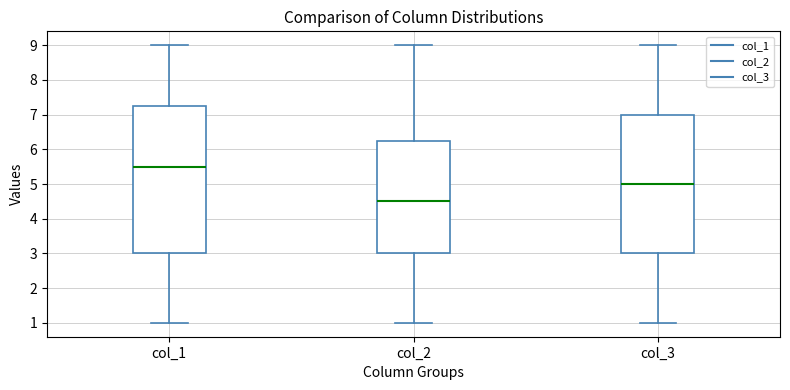

Reading left to right, transcribe this box plot: for each box, give where its median line is, the range the box spans, and where its two whiskers end, as read against the y-axis. The values are not printed on the chart, so give them approximately, as read against the axis.

col_1: median 5.5, box 3.0 to 7.3, whiskers 1.0 to 9.0
col_2: median 4.5, box 3.0 to 6.3, whiskers 1.0 to 9.0
col_3: median 5.0, box 3.0 to 7.0, whiskers 1.0 to 9.0